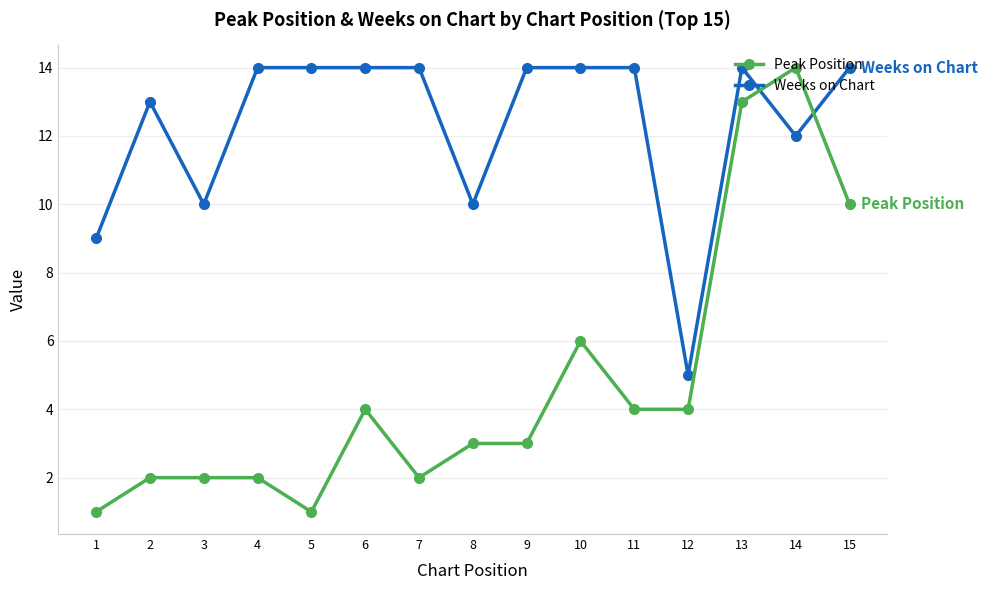

Is it true that Peak Position equals 0 at 1?

False